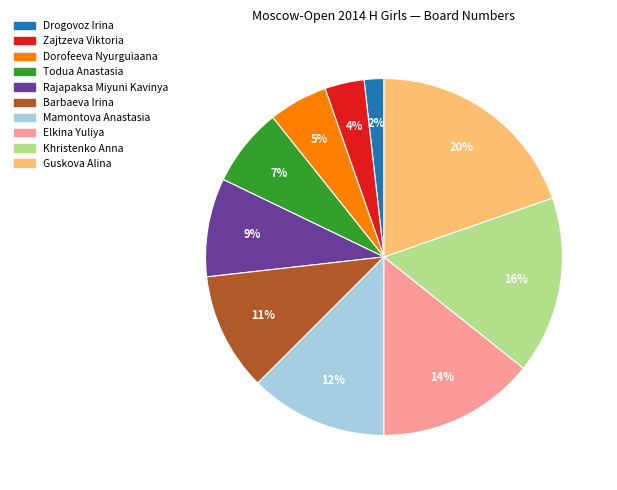

To the nearest percent, what portion does Rajapaksa Miyuni Kavinya represent?

9%